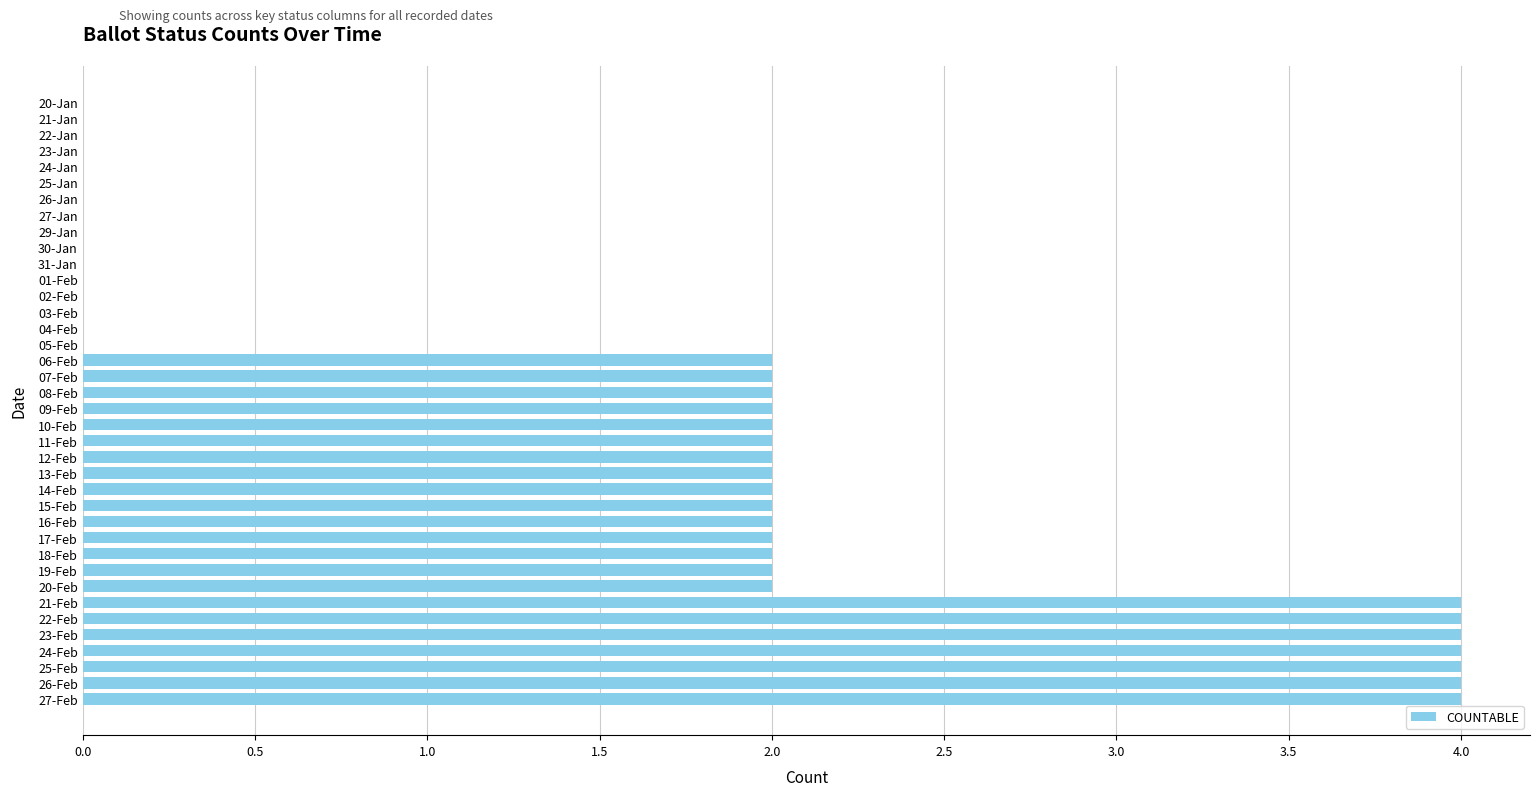

What is the change in value from 26-Jan to 08-Feb?

+2